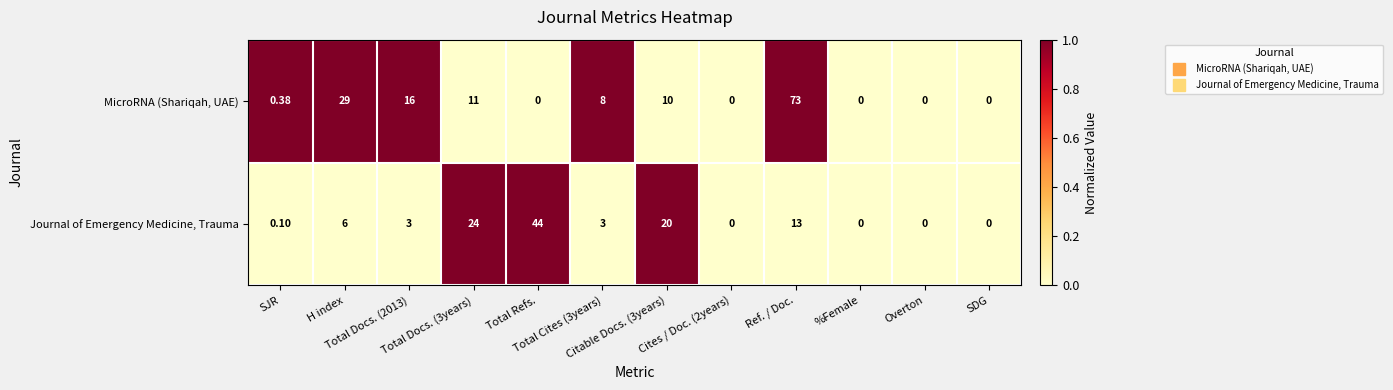

Which series has the widest spread of values?

MicroRNA (Shariqah, UAE)